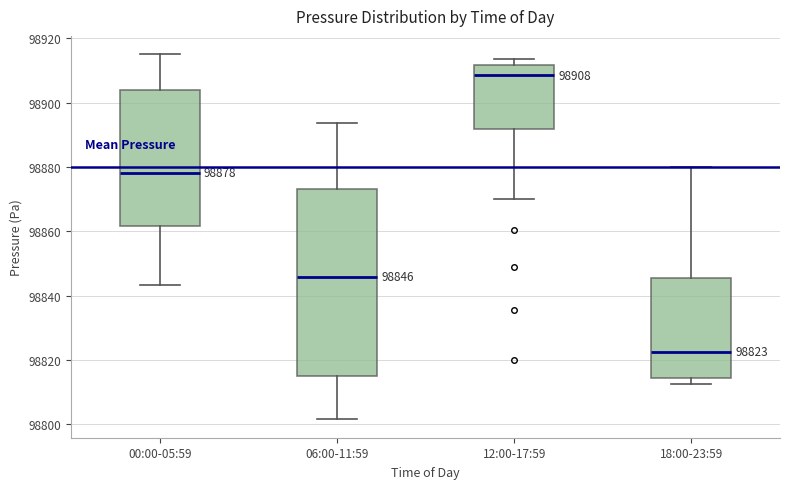

Which box is the tallest, from its lower edge to its upper edge?

06:00-11:59